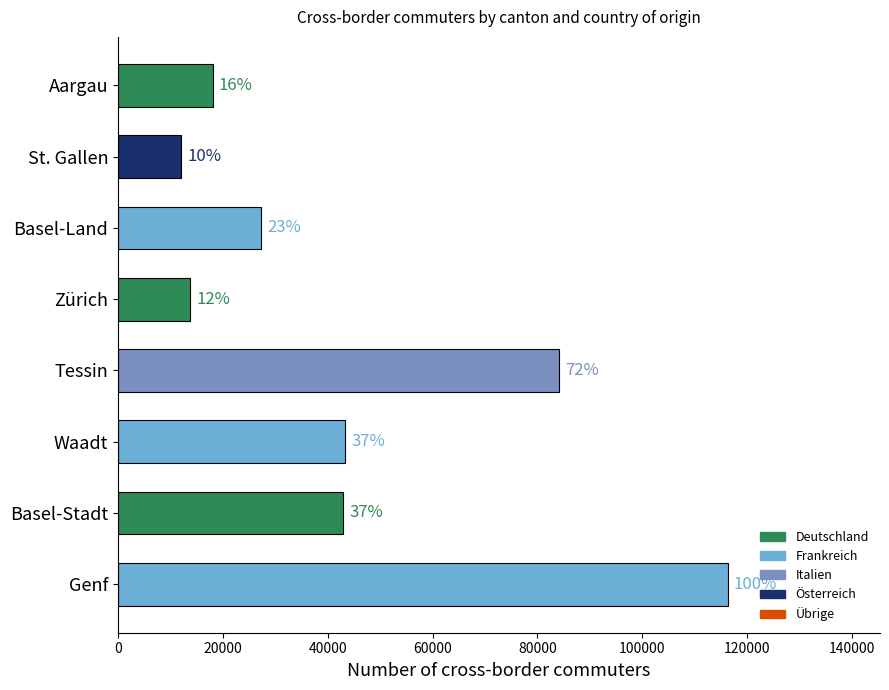

Are the bars horizontal?

Yes